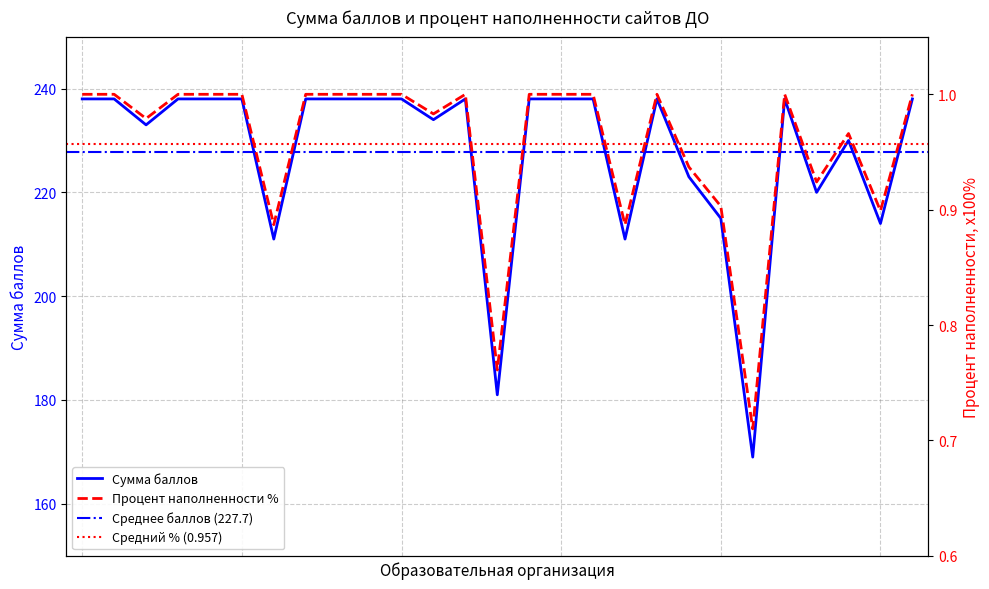

List the labels in order of Процент наполненности % value, smallest first.

МАОУ ДО СШ № 6, МБОУ ДО ЦДТТ «Парус», МБОУ ДО ЦДТиИ «Юбилейный», МБОУ ДО ГСШ, МБОУ ДО СШ № 3, МБОУ ДО СШ № 1, МБОУ ДО СШ № 2, МБОУ ДО ССШ № 1, МБОУ ДО СШ № 4, МБОУ ДО ЦРТДЮ, МБОУ ДО ДЦ «Автогородок», МБОУ ДО ДЮЦ, МАОУ ДО МЭЦ, МБОУ ДО ДДТ «Созвездие», МАОУДО ЦДТ «Прикубанский», МБОУ ДО ЦТ «Содружество», МАОУ ДО ЦДТиИ «Родник», МБУ ДО ЦТР «Центральный», МБОУ ДО ЦДТиИ «Овация», МБОУ ДО ЦДТТ «Юный техник», МБОУ ДО ДМЦ, МУ ДО «Малая академия», МБОУ ДО ЦДЮТ, МАОУ ЦДО «Ориентир», МБОУ ДО СШ № 7, МБОУ ДО СШ № 8, МБОУ ДО СШ «Юбилейная»